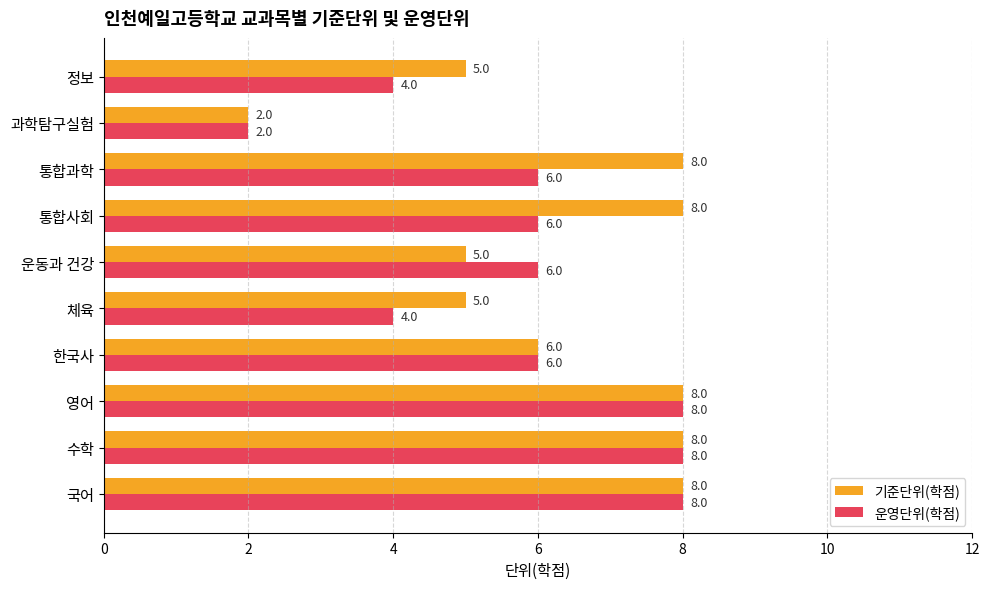

What value does the 기준단위(학점) series have at 정보?

5